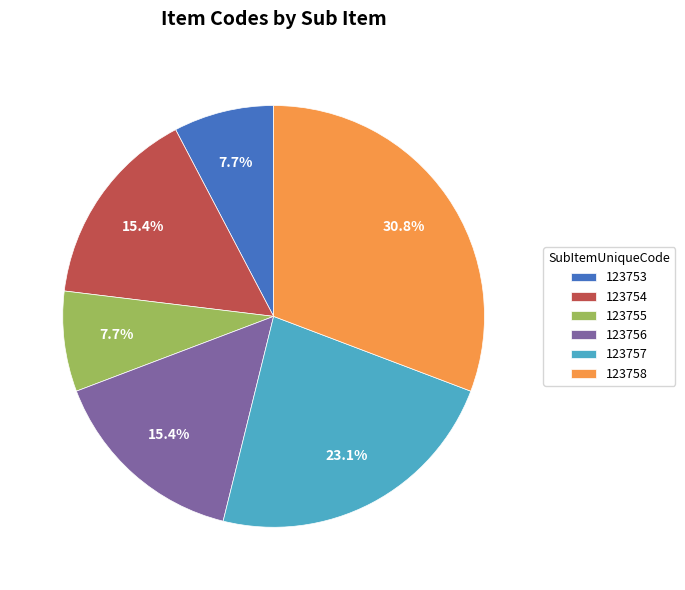

What is the largest slice in the pie chart?

123758